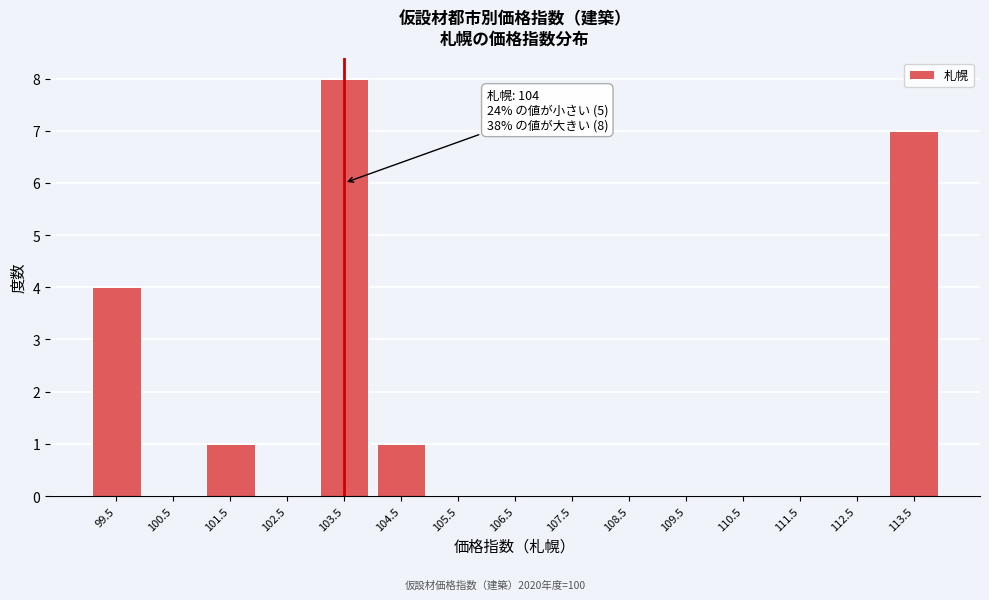

Reading right to left, transcribe all the data shown in this chart.

113.5=7	112.5=0	111.5=0	110.5=0	109.5=0	108.5=0	107.5=0	106.5=0	105.5=0	104.5=1	103.5=8	102.5=0	101.5=1	100.5=0	99.5=4